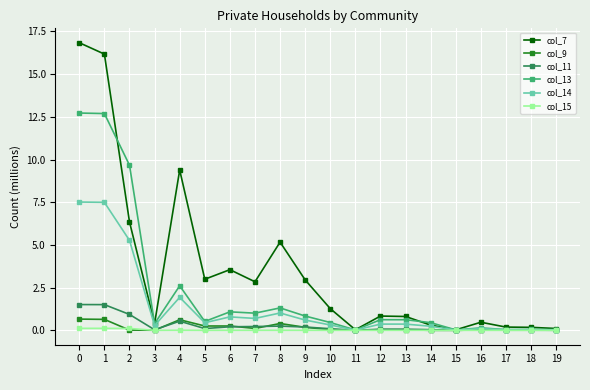

How many data points does each series have?

20